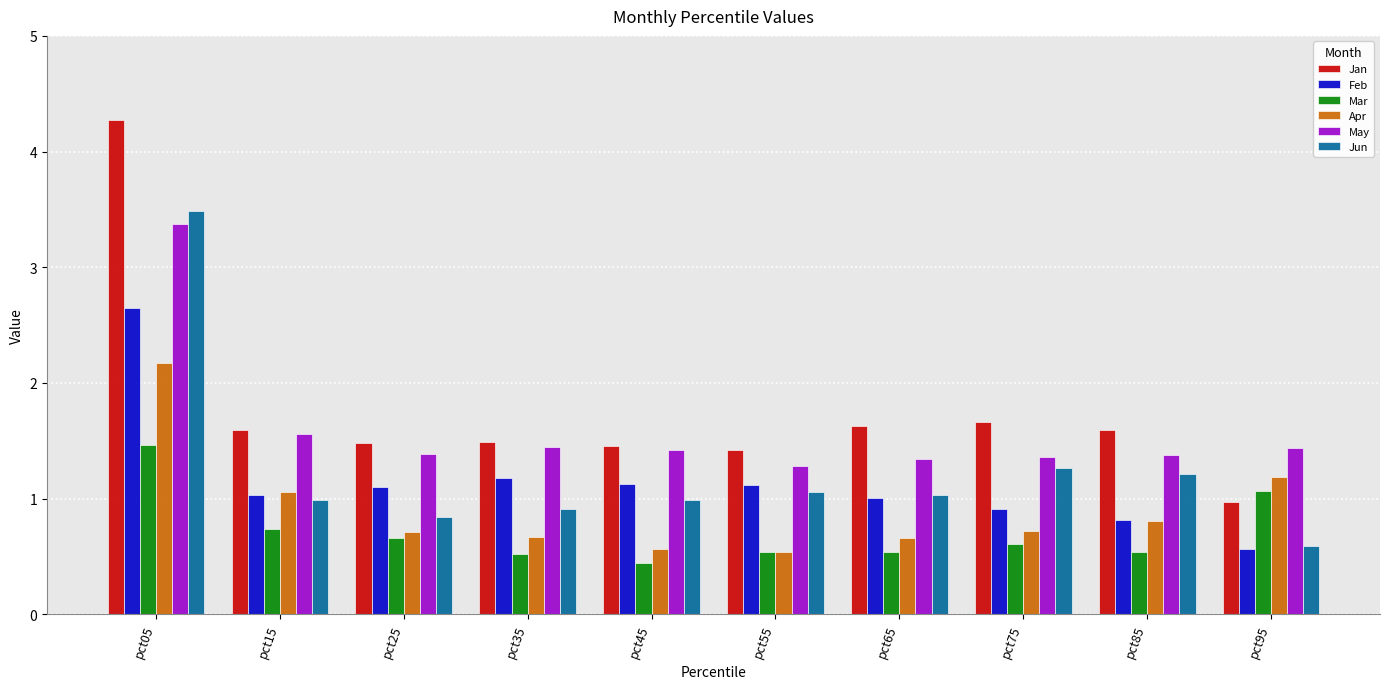

Which series has the largest range (max minus min)?

Jan